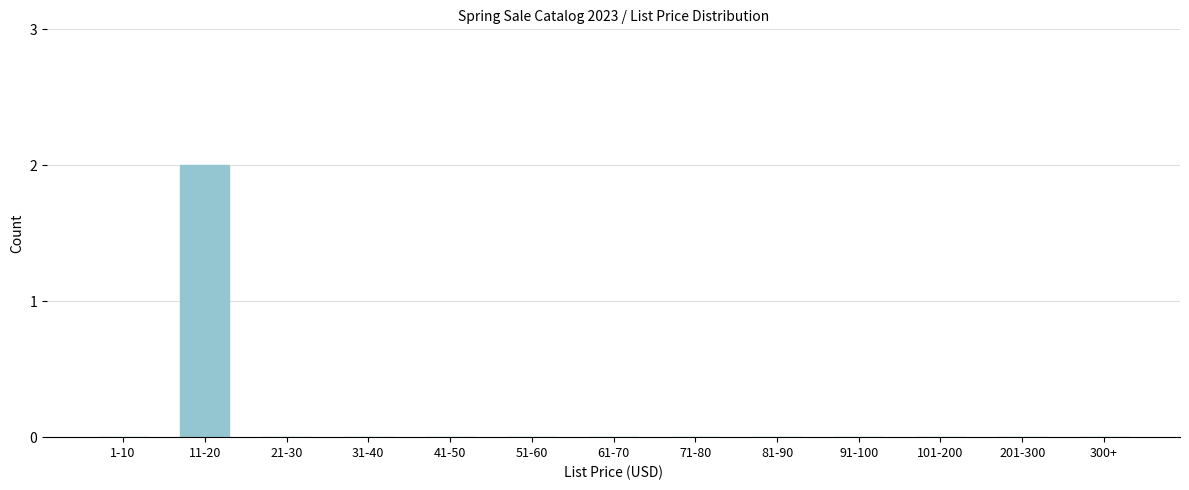

Reading left to right, list all the values displayed in this chart.

1-10=0	11-20=2	21-30=0	31-40=0	41-50=0	51-60=0	61-70=0	71-80=0	81-90=0	91-100=0	101-200=0	201-300=0	300+=0